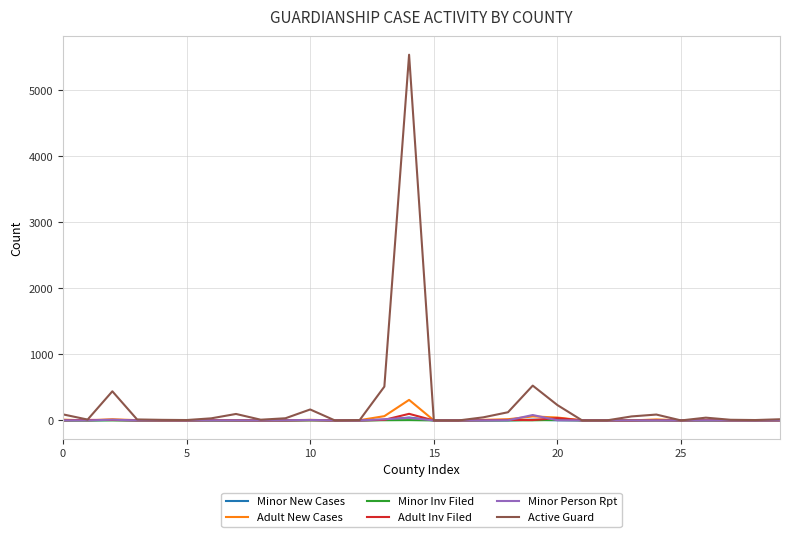

What is the maximum value shown in the chart?

5535